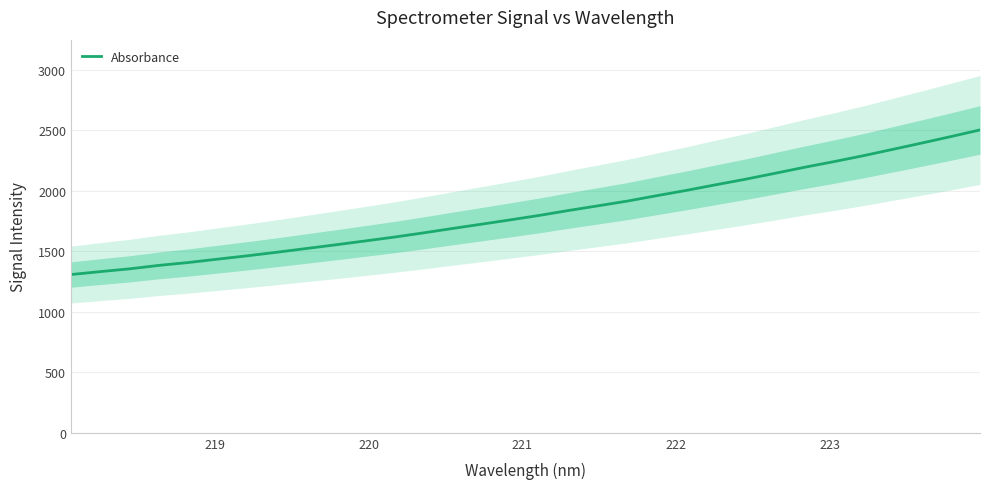

What is the highest value of the Absorbance series?

2501.1